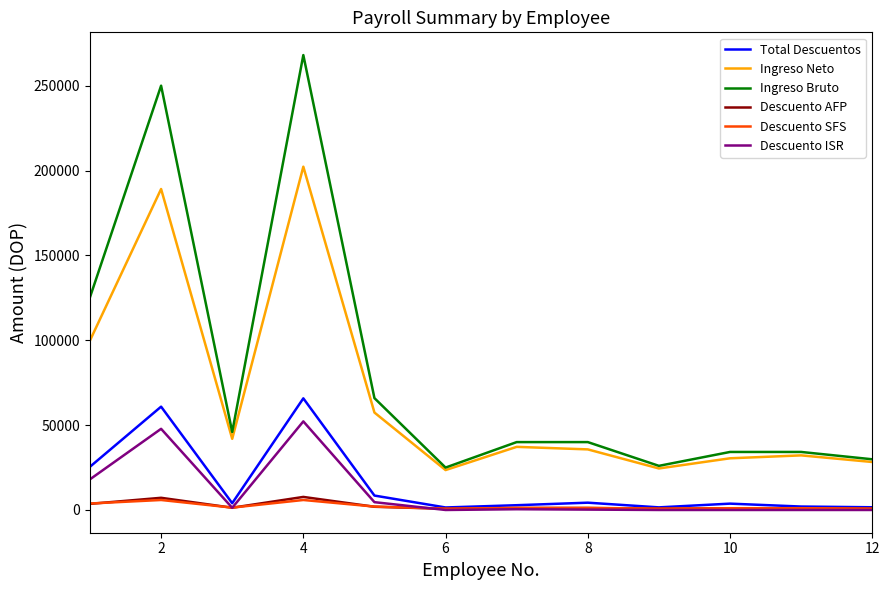

True or false: Ingreso Neto and Descuento SFS cross at least once.

False